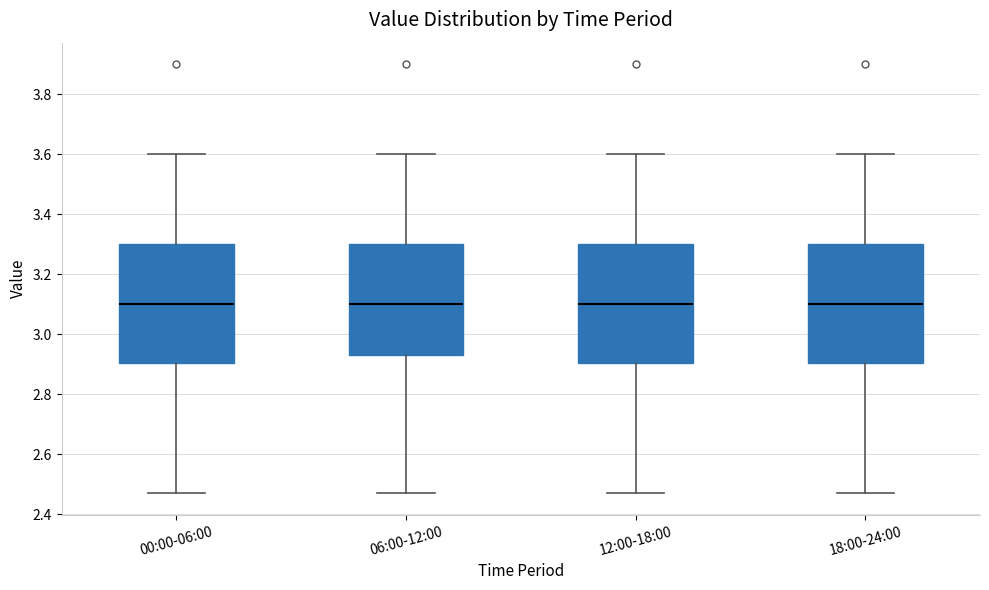

Reading left to right, read every box against the y-axis: the position of its median line, the range the box covers, and the ends of its whiskers. The values are not printed on the chart, so give them approximately, as read against the axis.

00:00-06:00: median 3.10, box 2.90 to 3.30, whiskers 2.48 to 3.60
06:00-12:00: median 3.10, box 2.94 to 3.30, whiskers 2.48 to 3.60
12:00-18:00: median 3.10, box 2.90 to 3.30, whiskers 2.48 to 3.60
18:00-24:00: median 3.10, box 2.90 to 3.30, whiskers 2.48 to 3.60